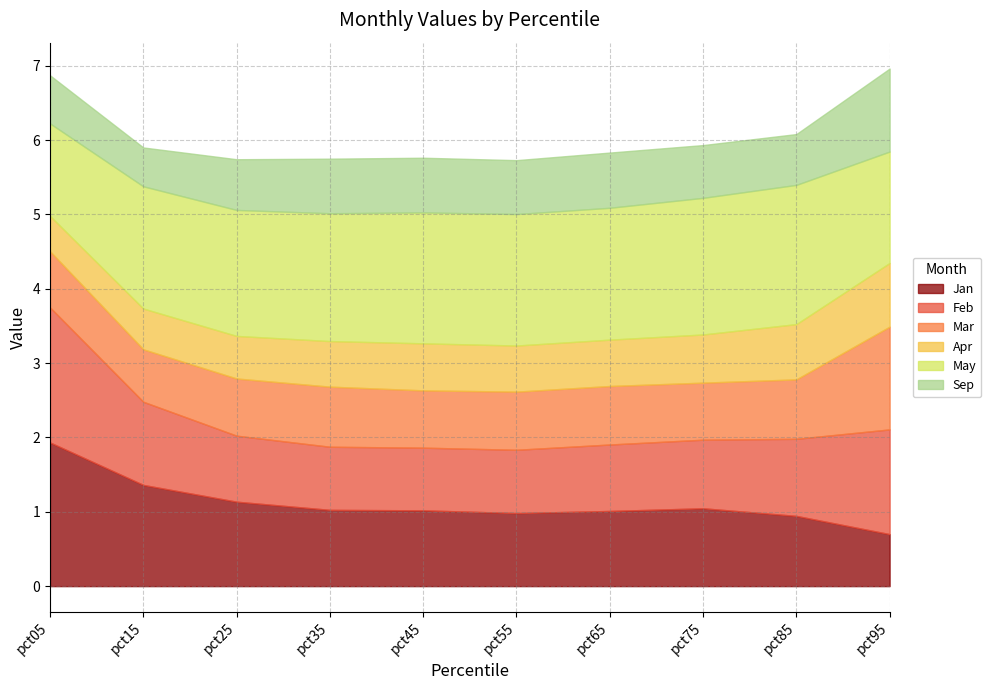

At which category is the sum across all series the highest?

pct95